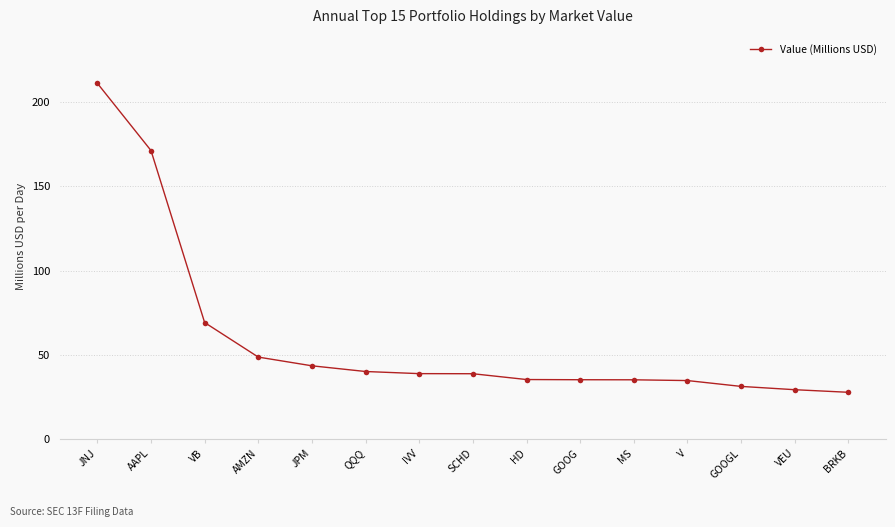

Which has a higher value, GOOG or AMZN?

AMZN